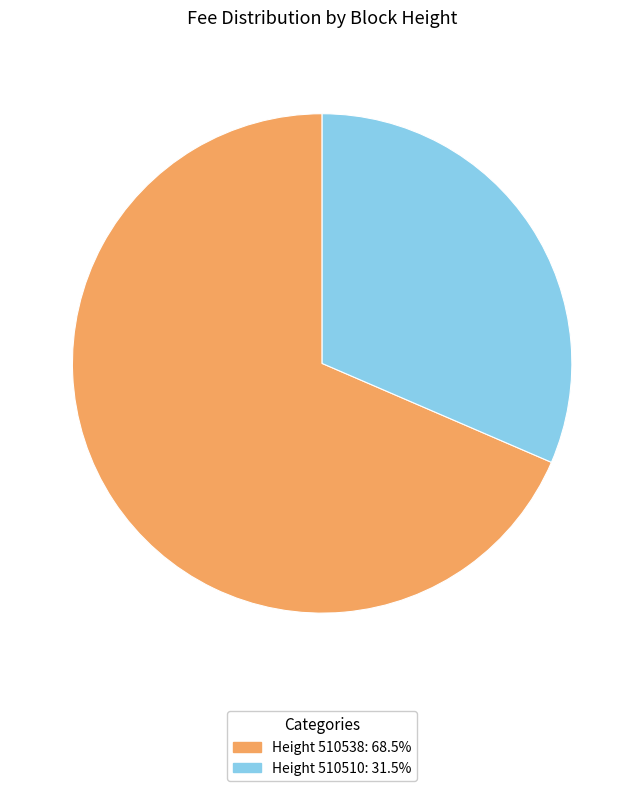

Is the sum of Height 510538: 68.5% and Height 510510: 31.5% greater than half?

Yes